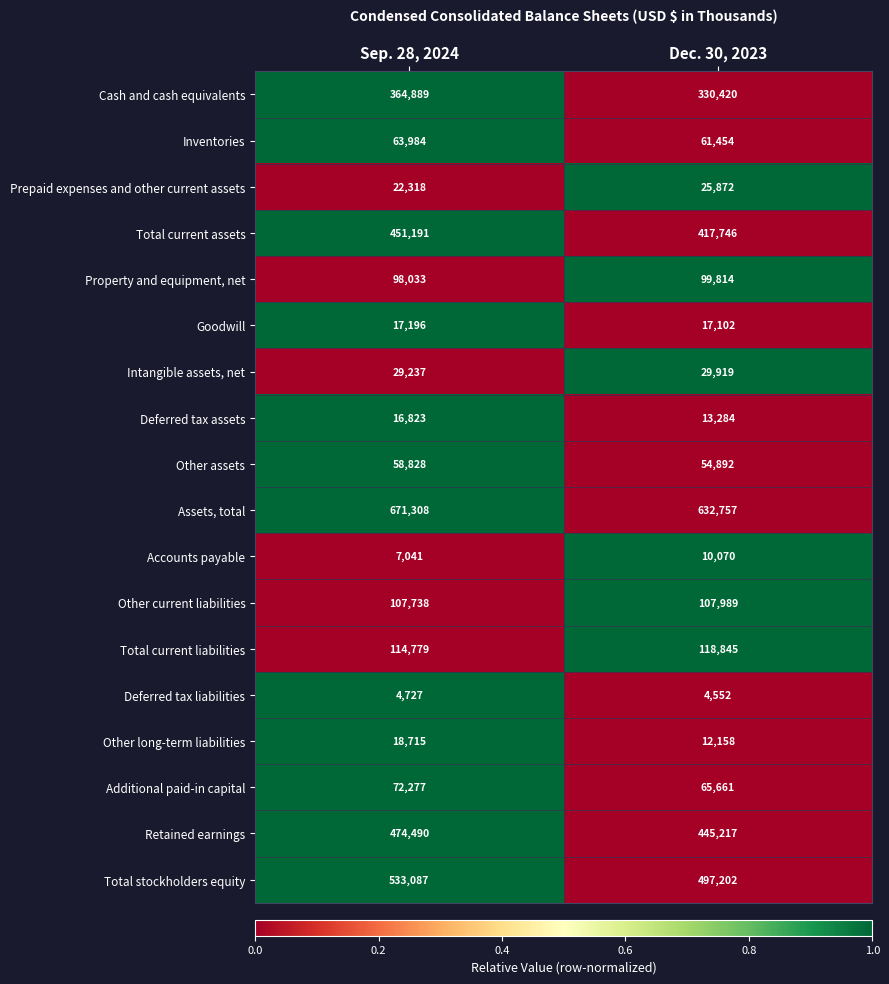

Between Sep. 28, 2024 and Dec. 30, 2023, which series saw the biggest shift?

Assets, total